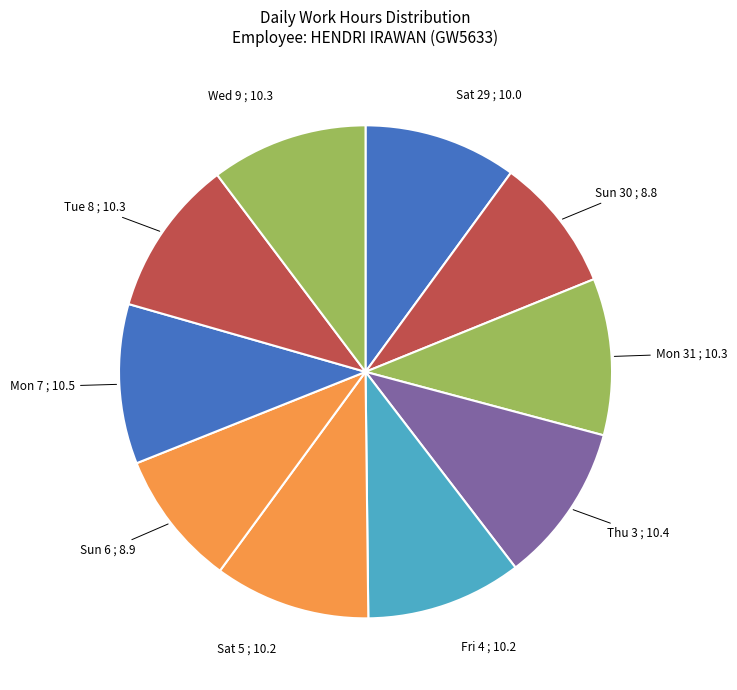

Count the number of slices in the pie.

10